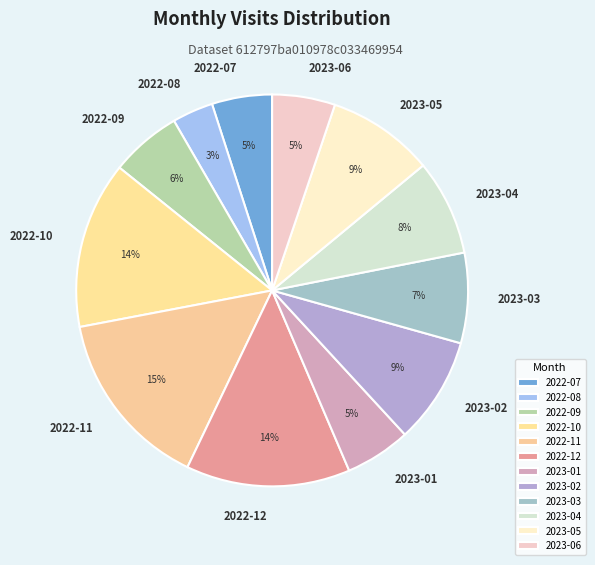

Which category has the smallest portion of the pie?

2022-08